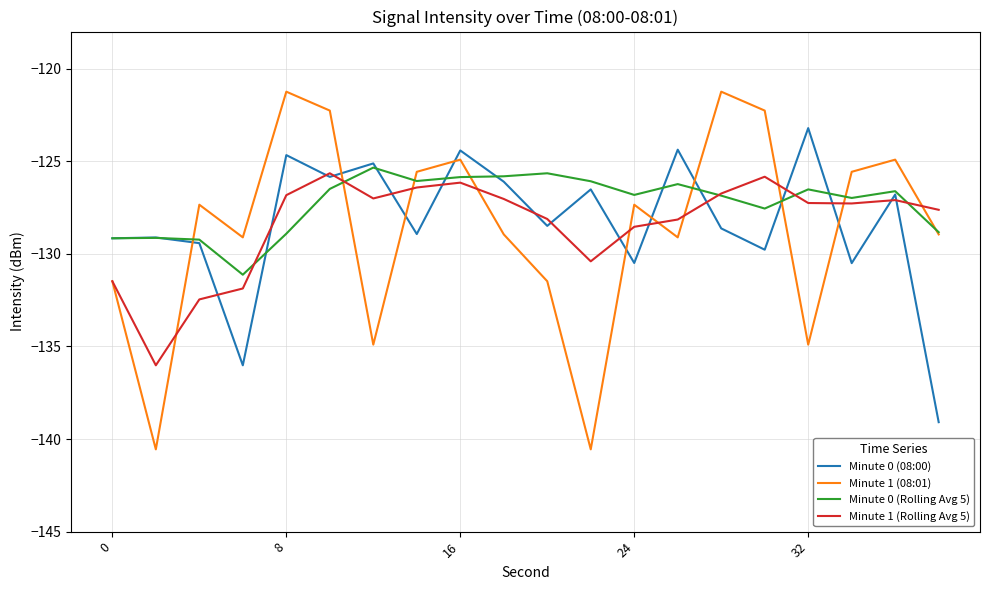

What is the minimum value for Minute 1 (08:01)?

-140.6